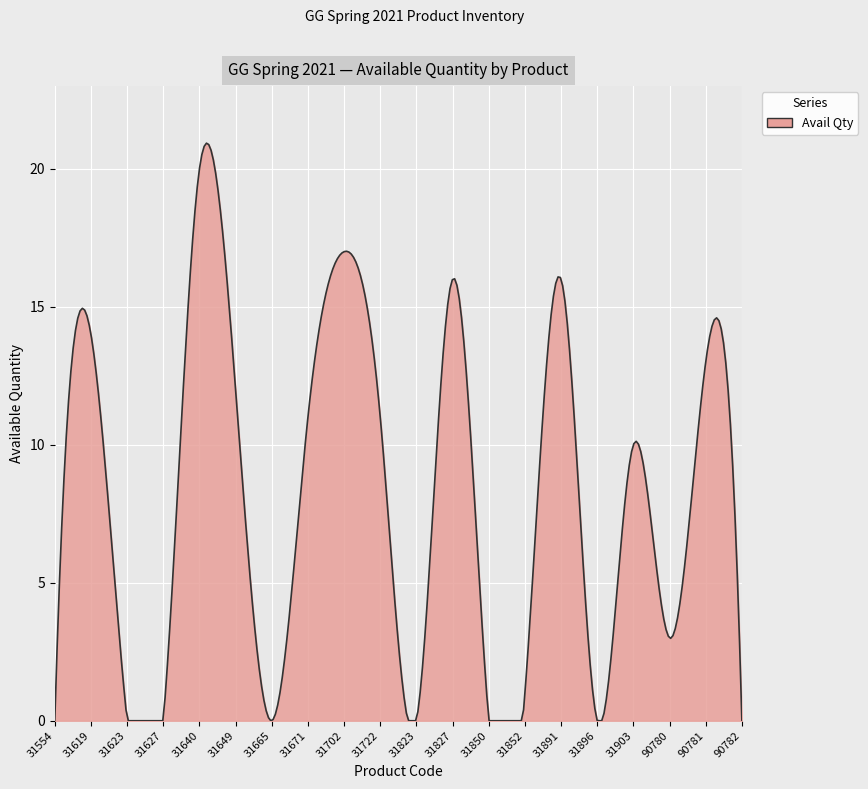

What is the greatest value displayed?

20.9